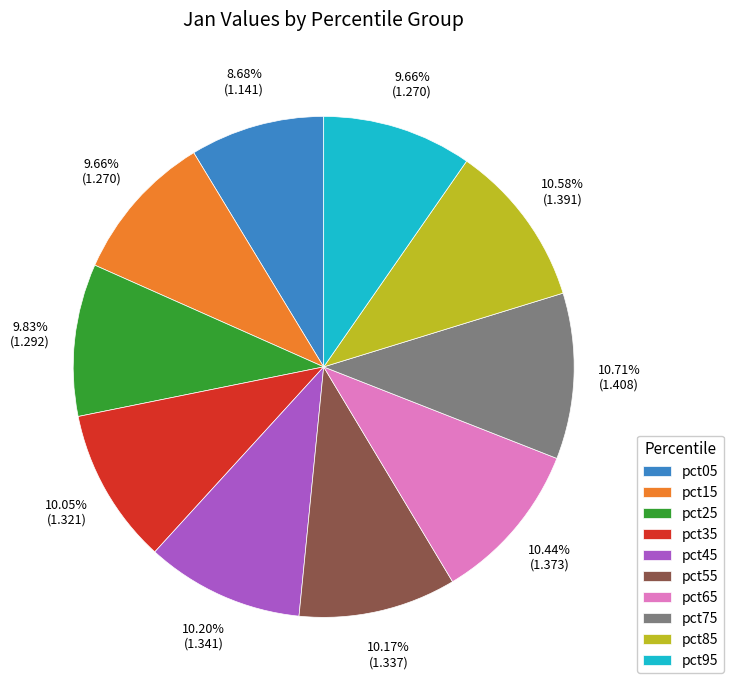

Count the number of slices in the pie.

10